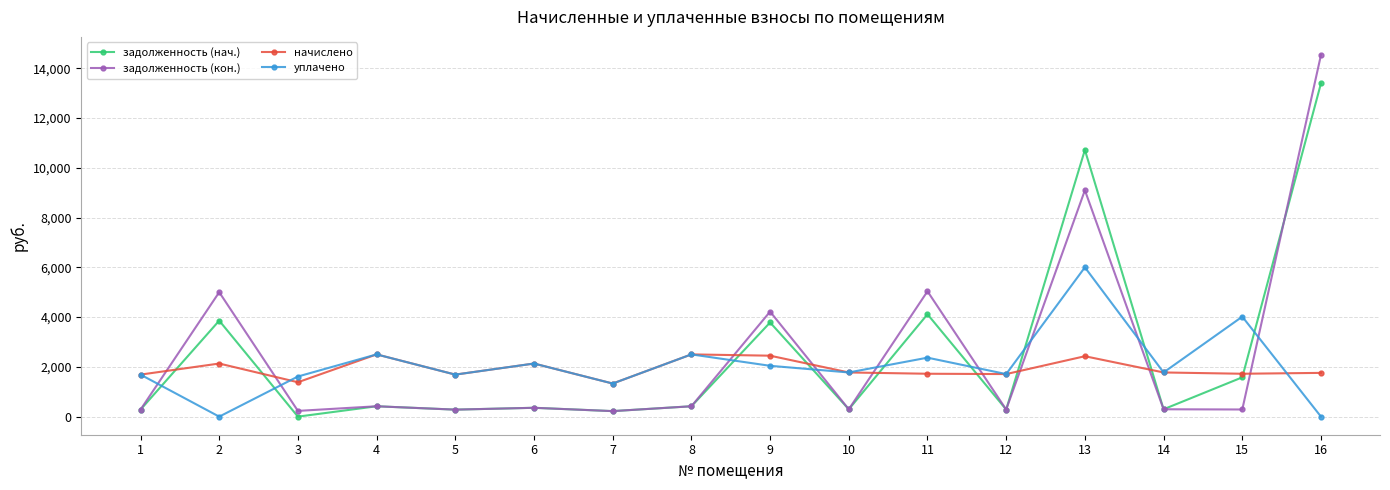

Rank the series by their maximum value, from highest to lowest.

задолженность (кон.), задолженность (нач.), уплачено, начислено